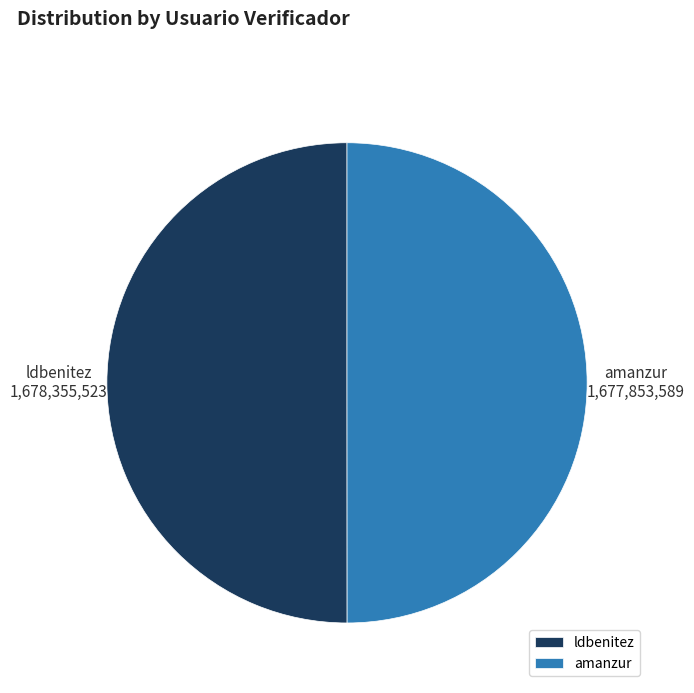

Do ldbenitez and amanzur together represent more than half of the pie?

Yes